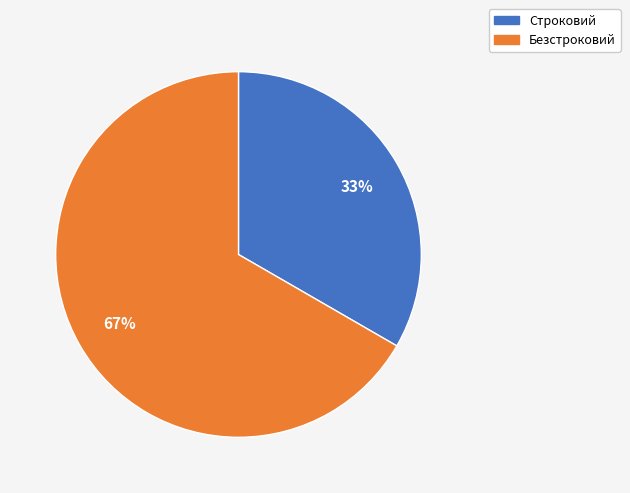

Combined, do Строковий and Безстроковий account for over 50%?

Yes